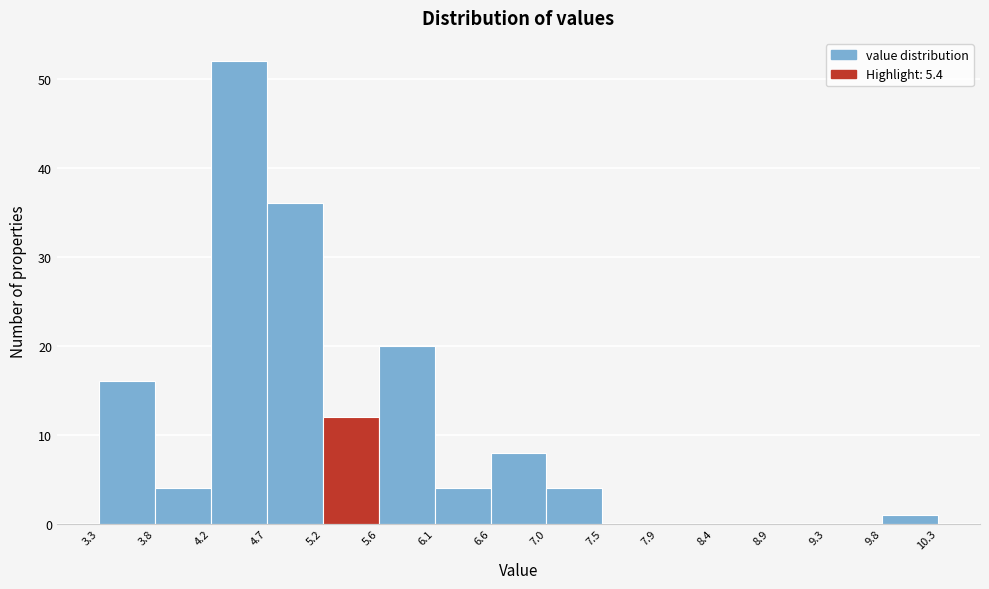

How tall is the bar that spans 9.8 to 10.3 on the x-axis? The values are not printed on the chart, so give them approximately, as read against the axis.

1